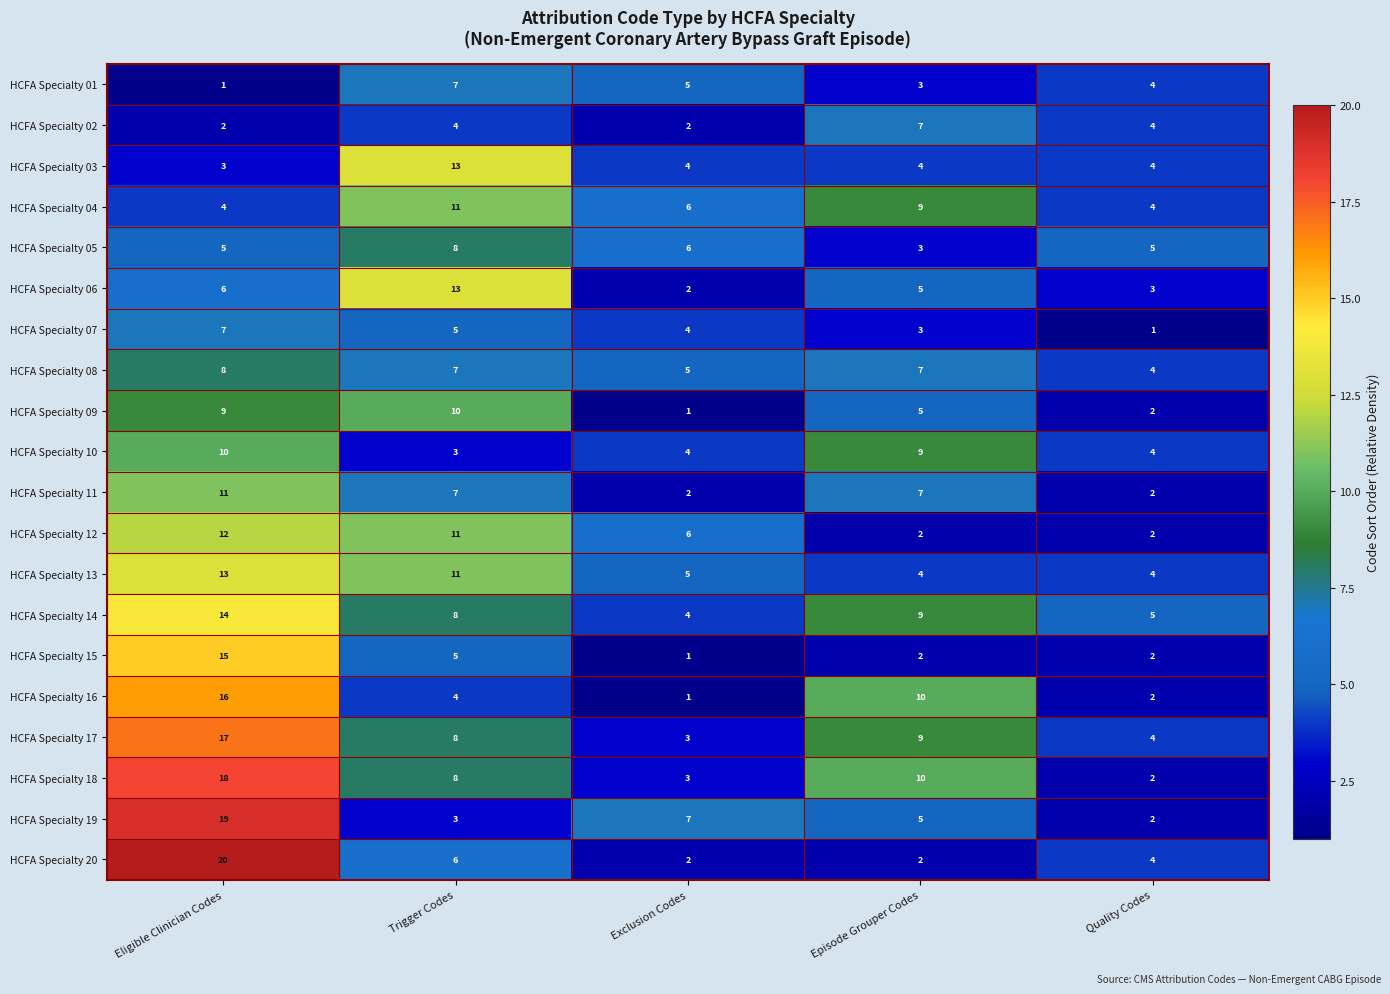

What is the difference between the highest and lowest values at Quality Codes?

4